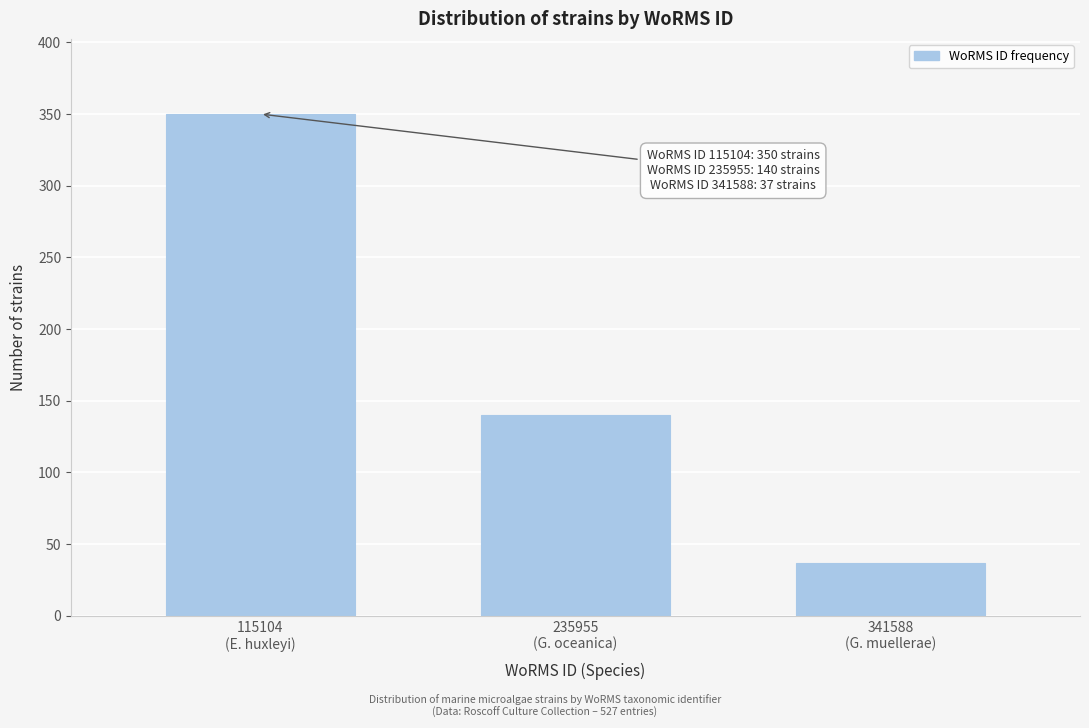

Reading left to right, list all the values displayed in this chart.

350	140	37